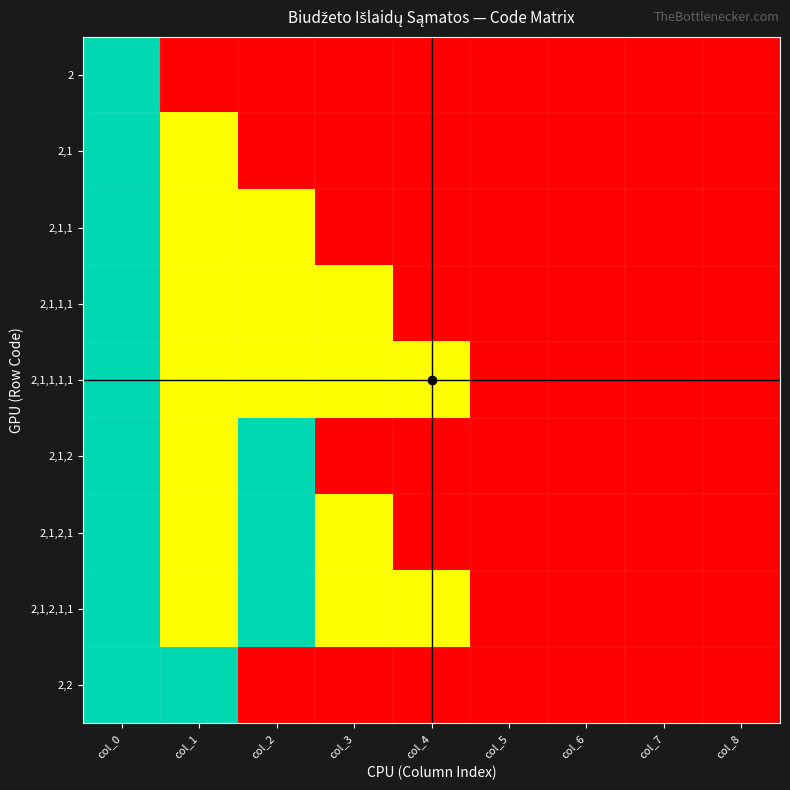

List the series in order of their peak value, lowest first.

2, 2,1, 2,1,1, 2,1,1,1, 2,1,1,1,1, 2,1,2, 2,1,2,1, 2,1,2,1,1, 2,2